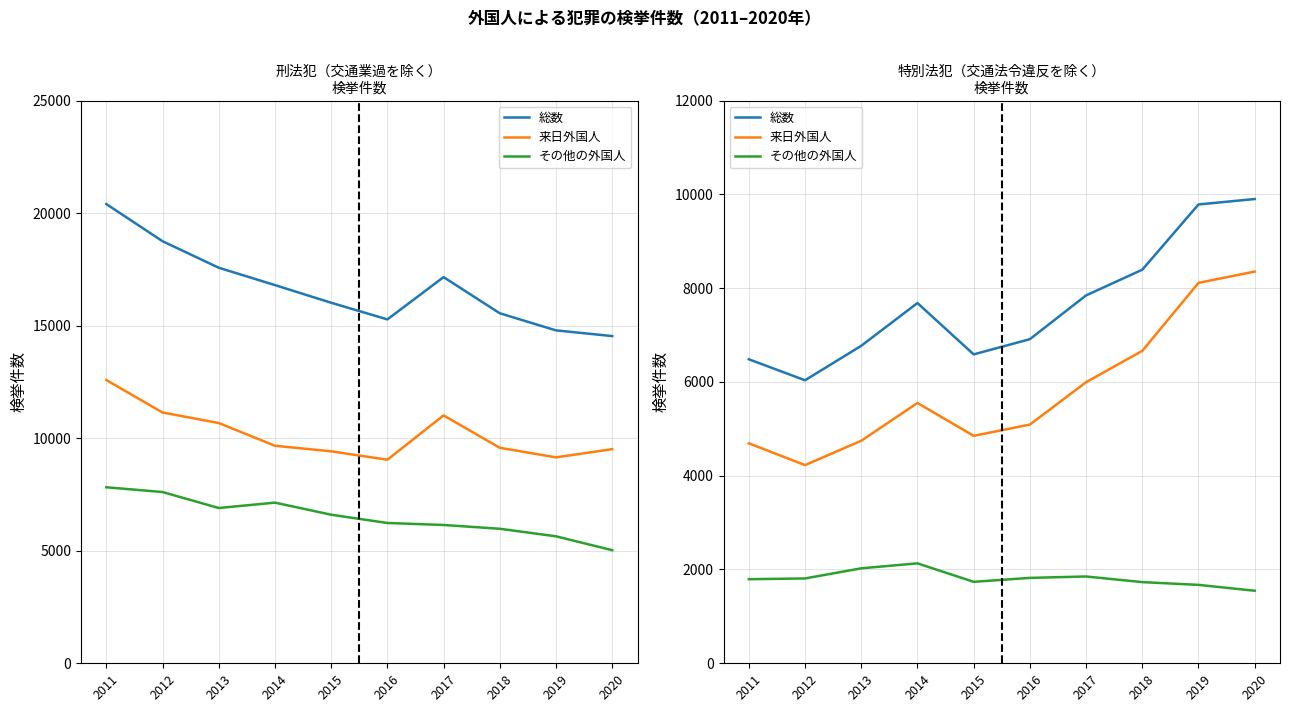

Between 2017 and 2018, which series saw the biggest shift?

来日外国人